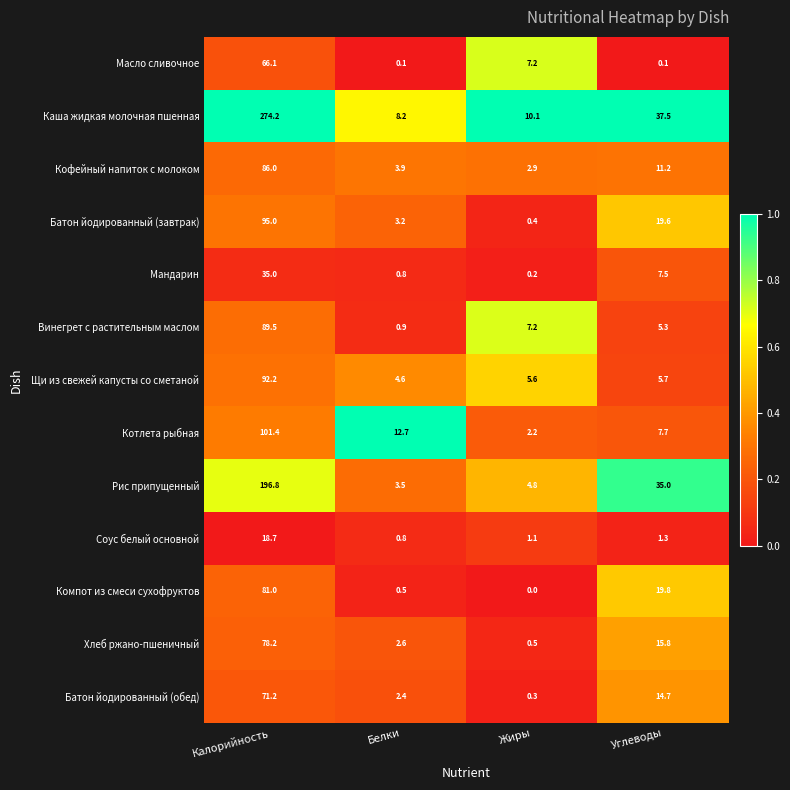

At Калорийность, list the series in order from largest to smallest.

Каша жидкая молочная пшенная, Рис припущенный, Котлета рыбная, Батон йодированный (завтрак), Щи из свежей капусты со сметаной, Винегрет с растительным маслом, Кофейный напиток с молоком, Компот из смеси сухофруктов, Хлеб ржано-пшеничный, Батон йодированный (обед), Масло сливочное, Мандарин, Соус белый основной